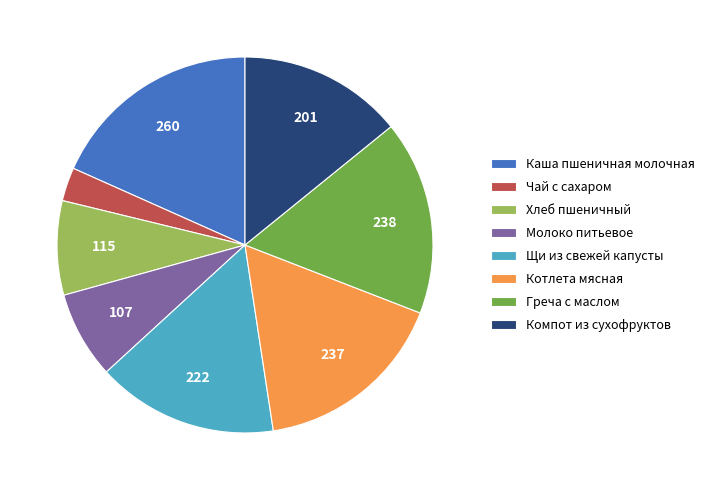

Is there a majority slice in this chart?

No